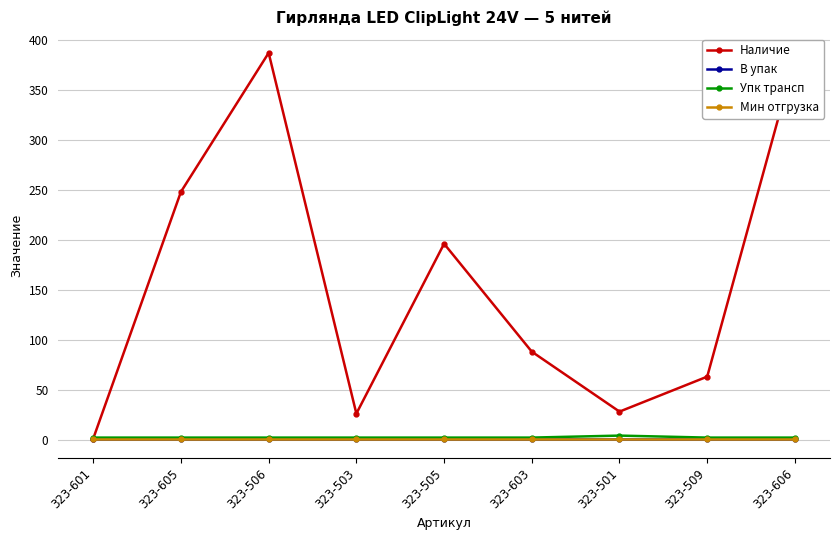

Does the chart have visible grid lines?

Yes